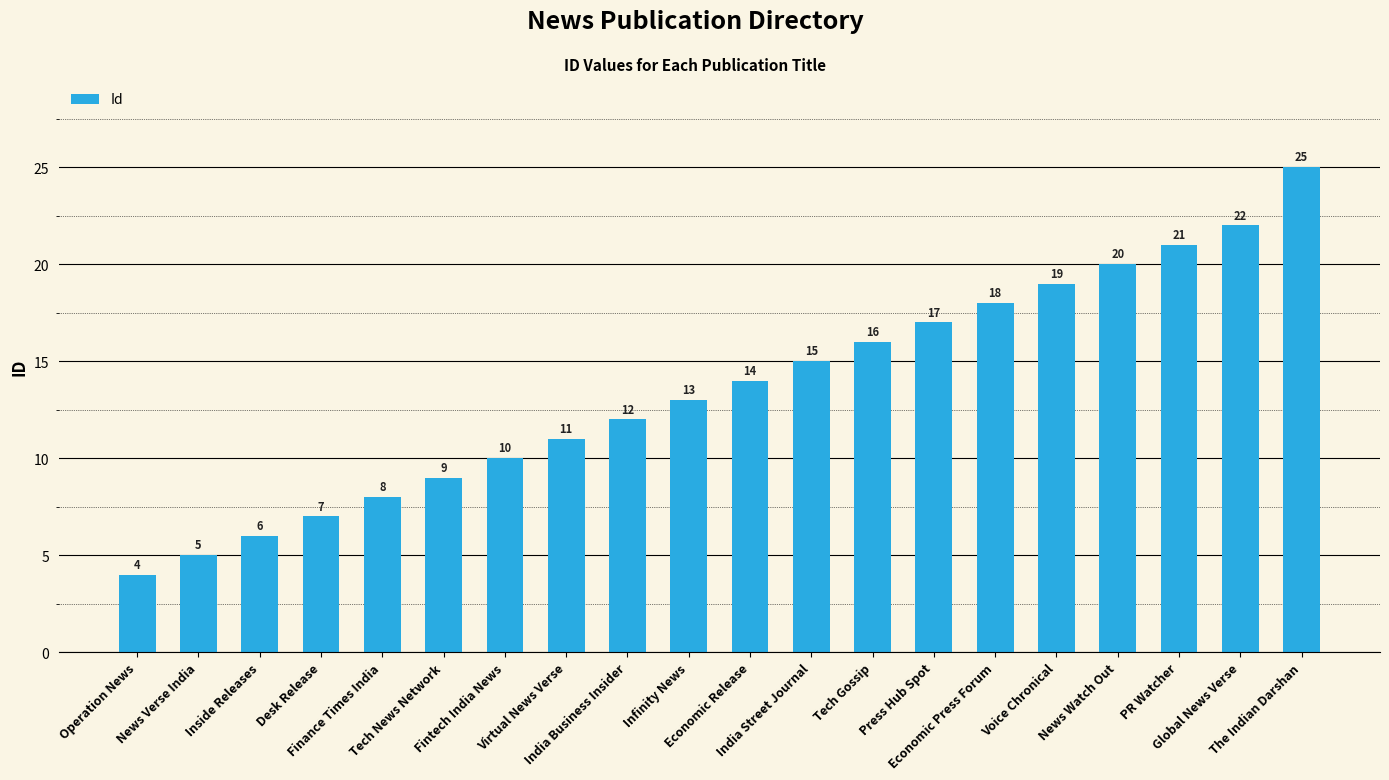

Does the chart contain any negative values?

No